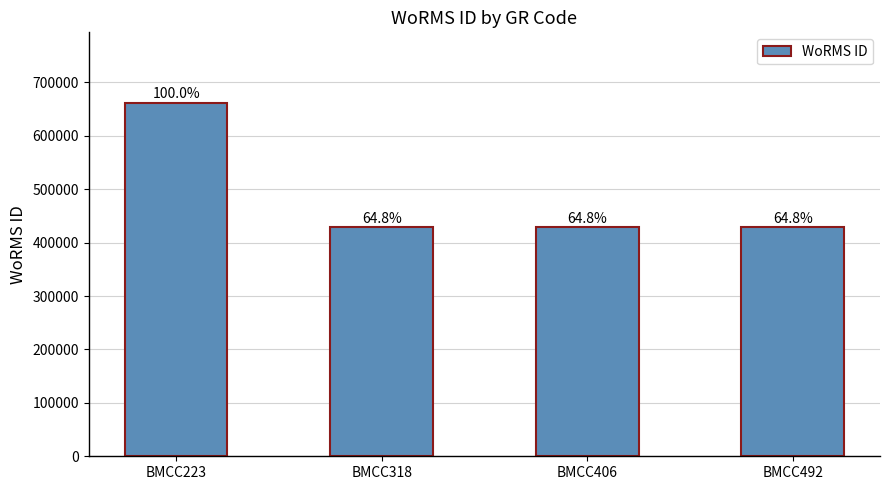

How many bars are there in total?

4